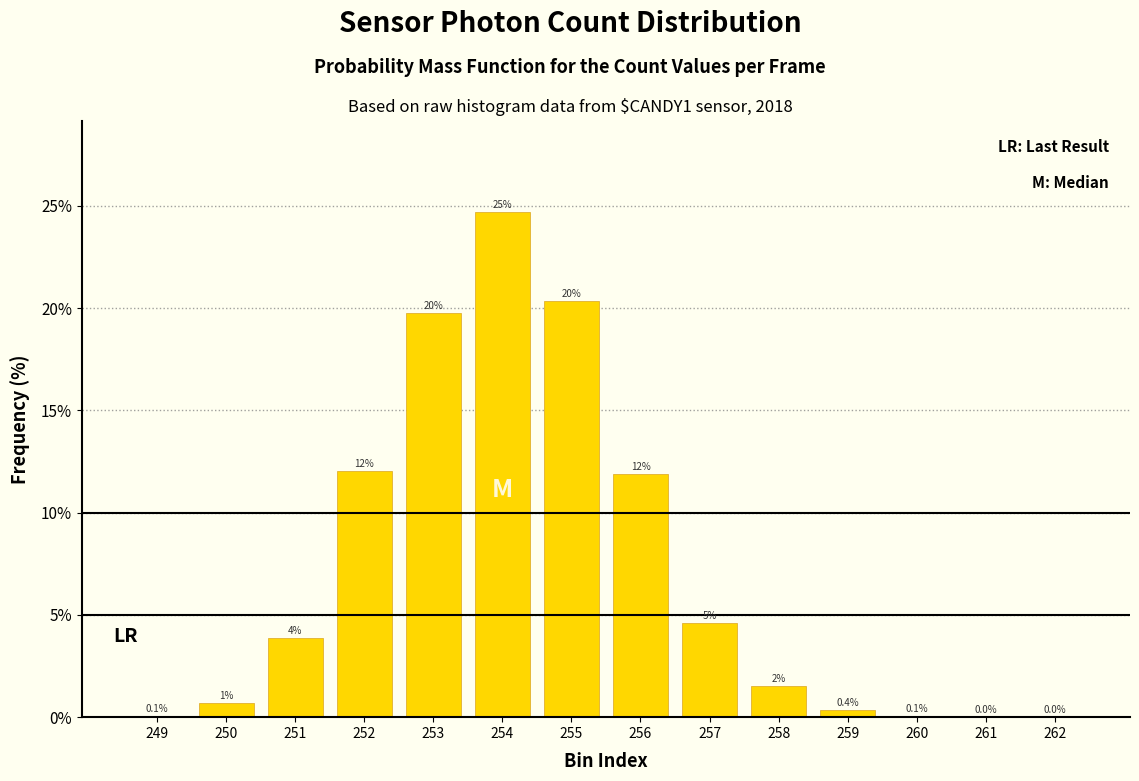

What is the maximum value shown in the chart?

24.7